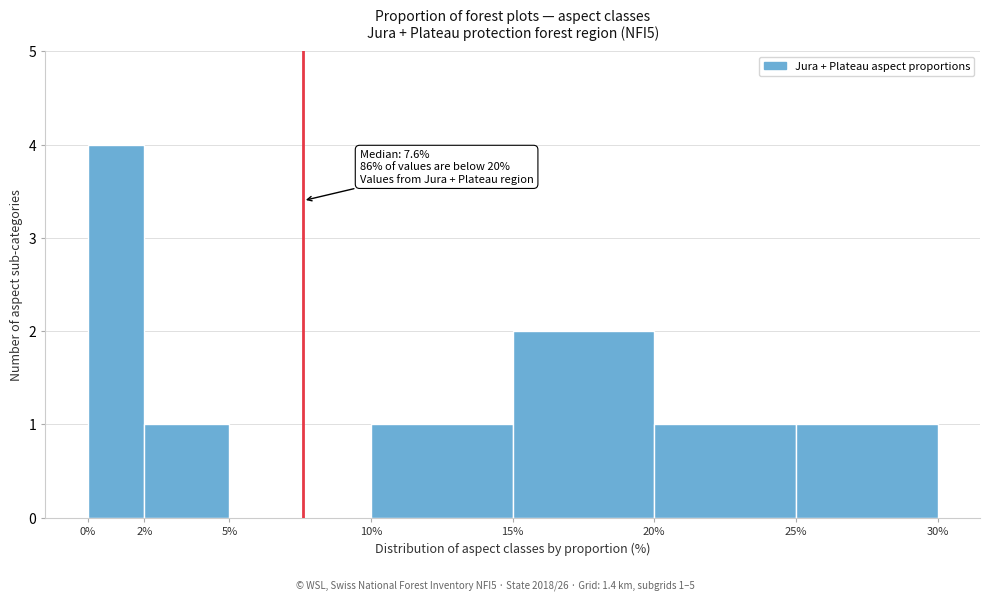

Over which range of the x-axis is the bar tallest?

0% to 2%